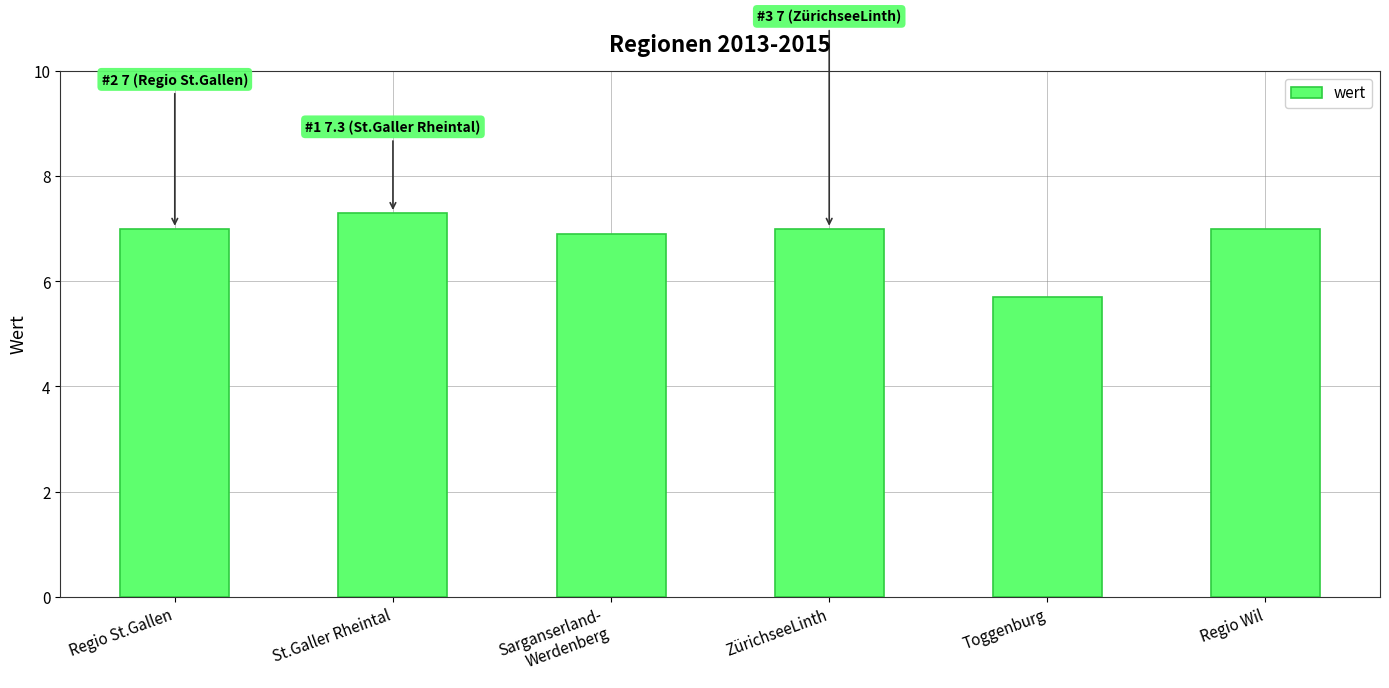

What is the minimum value shown in the chart?

5.7